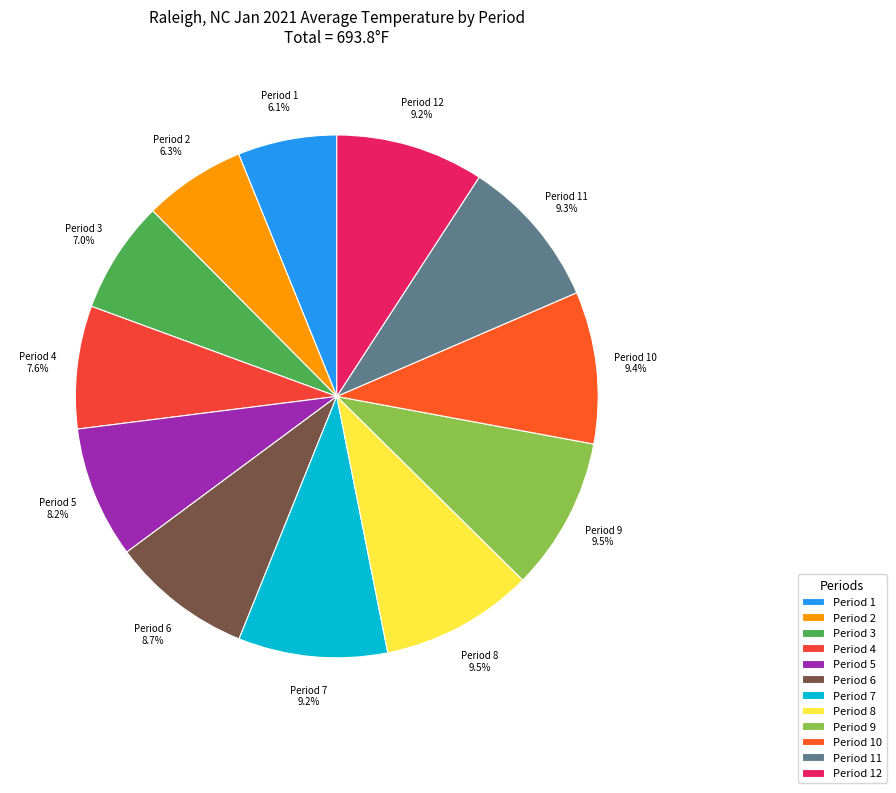

How many segments does this pie chart have?

12